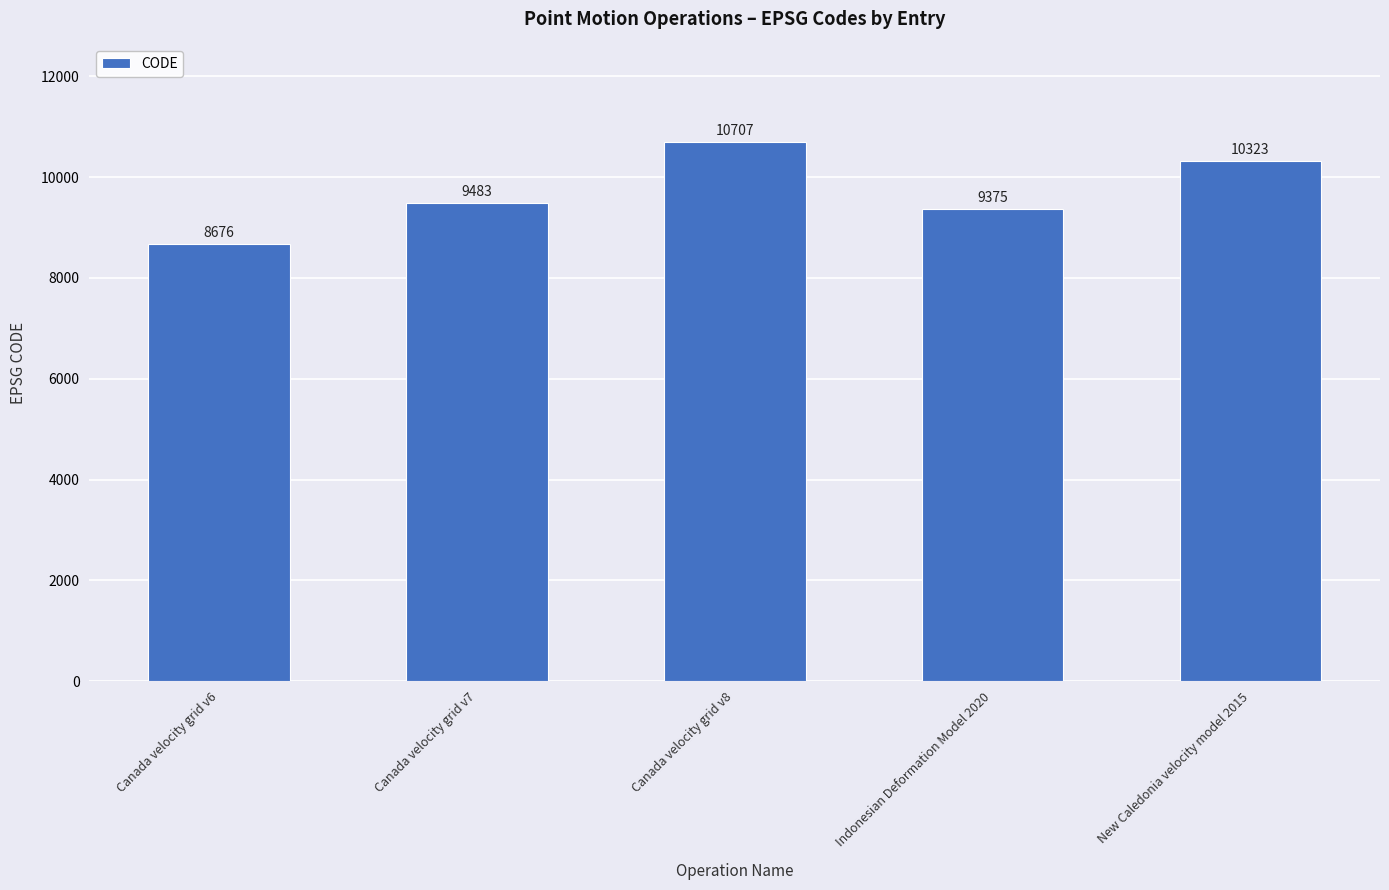

What position from the right is Canada velocity grid v8?

3